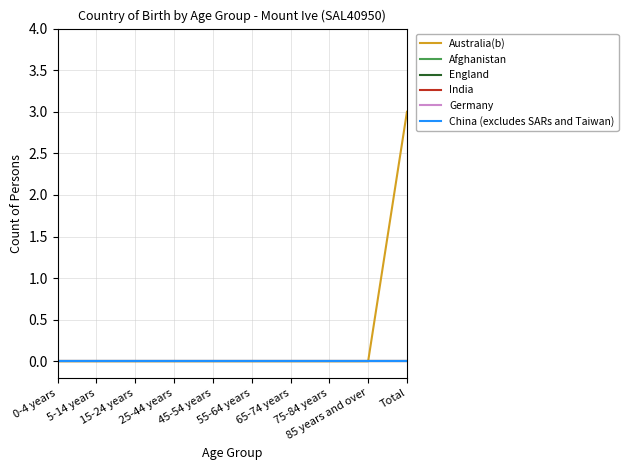

Does the chart display data point markers on the line(s)?

No